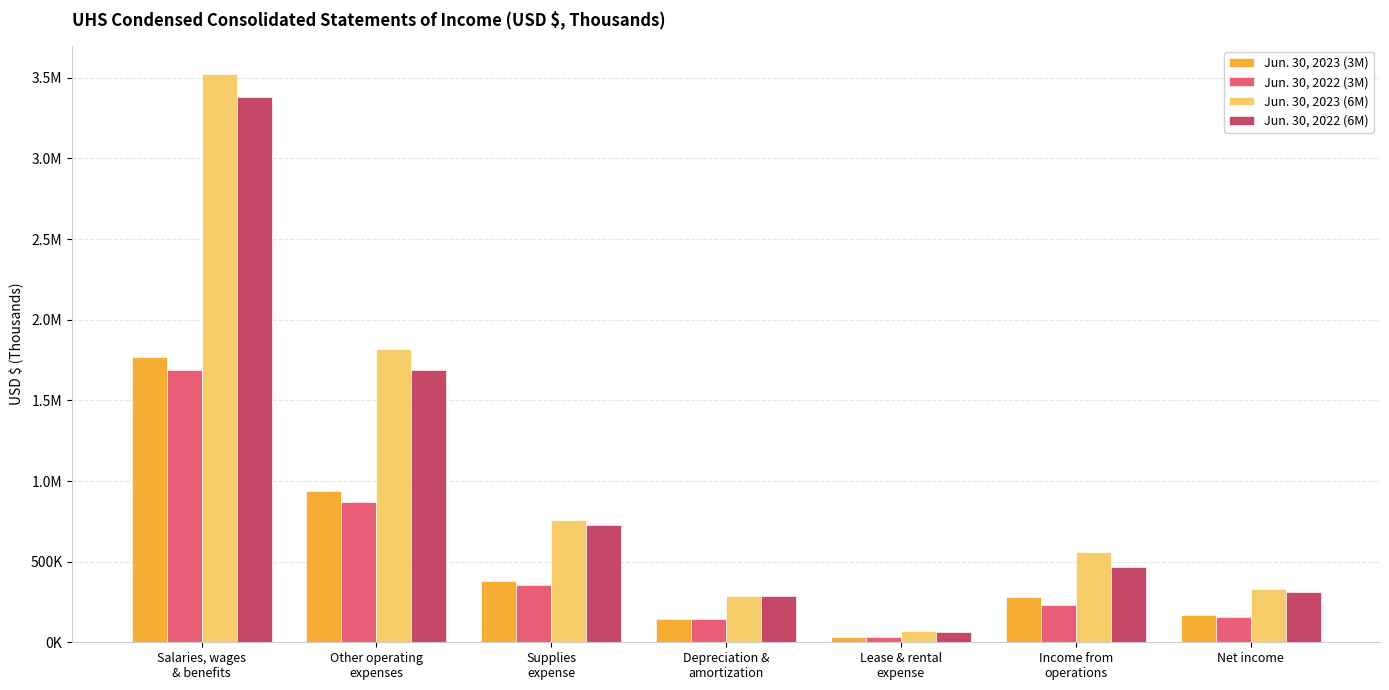

Reading right to left, transcribe all the data shown in this chart.

Jun. 30, 2023 (3M): 169302	280128	35387	143744	380294	938314	1770271
Jun. 30, 2022 (3M): 158781	233434	31773	143850	354993	867885	1691472
Jun. 30, 2023 (6M): 331677	558828	70309	285365	760283	1817265	3523606
Jun. 30, 2022 (6M): 309802	466291	63811	287634	726066	1688819	3383742